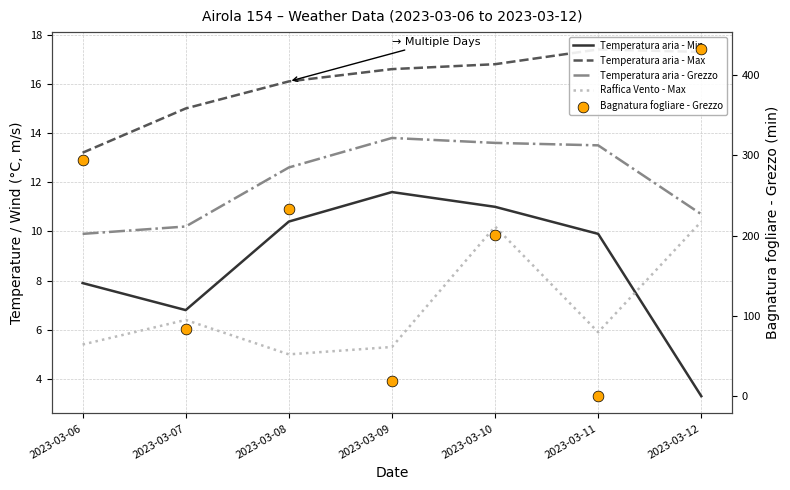

What is the total value across all series at 2023-03-06?

330.8